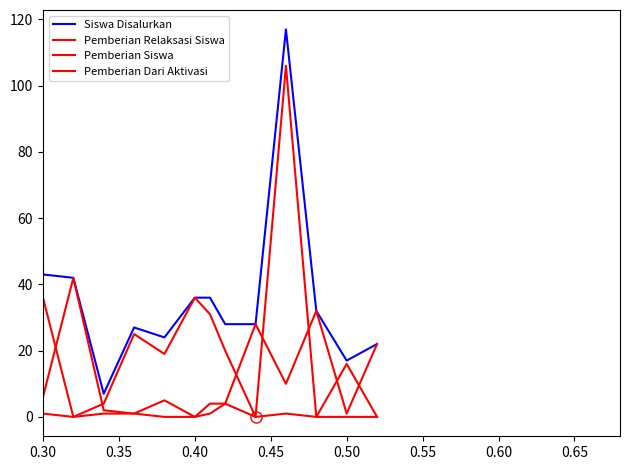

How many lines are shown in the chart?

4